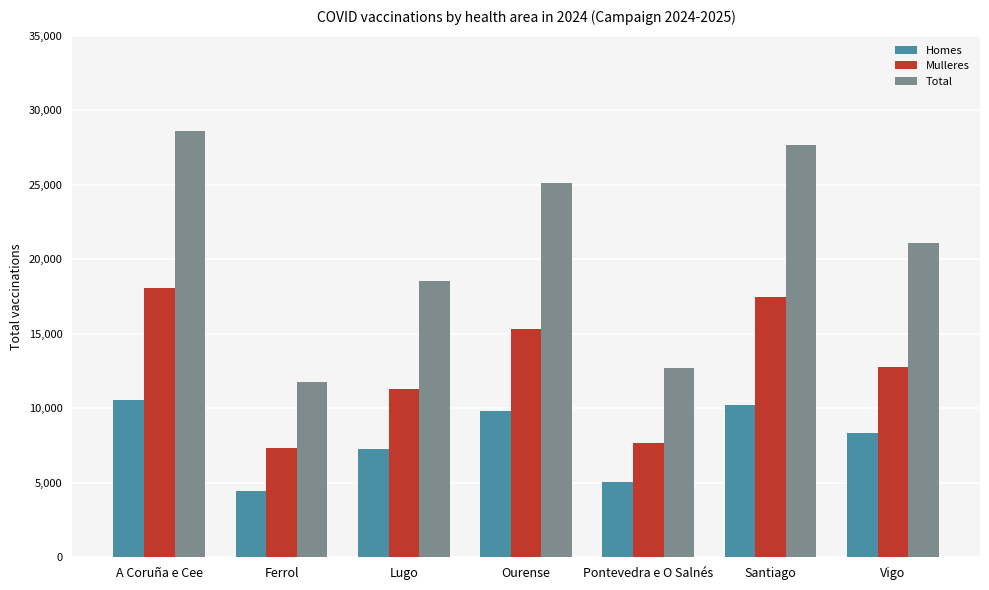

What is the difference between the highest and lowest values at Vigo?

12756